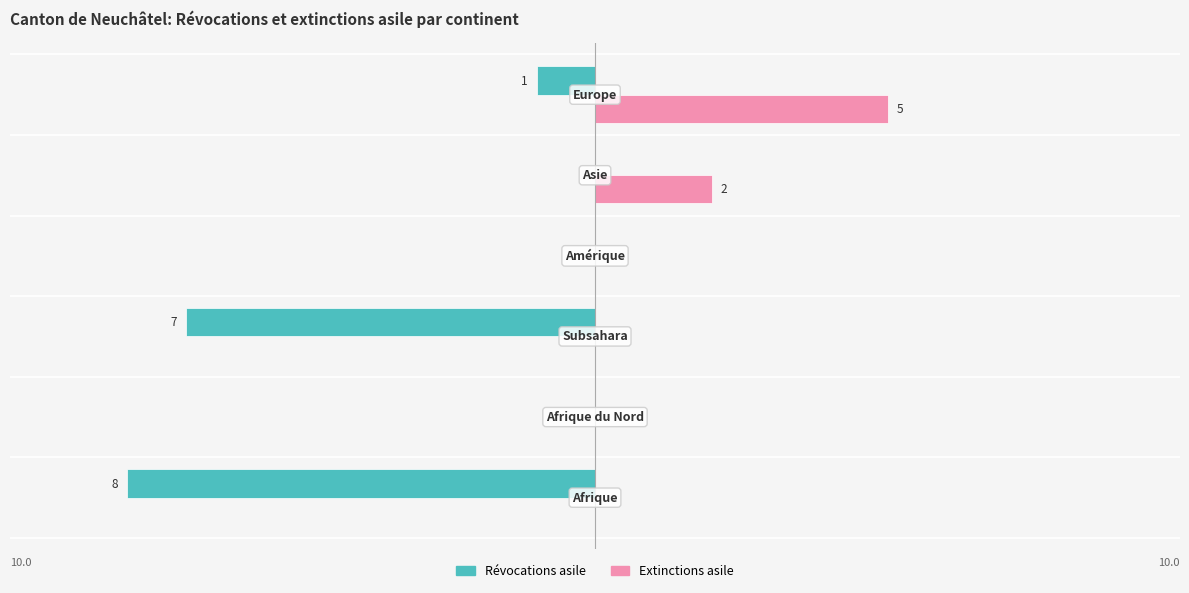

What are all the series names shown in the legend?

Révocations asile, Extinctions asile